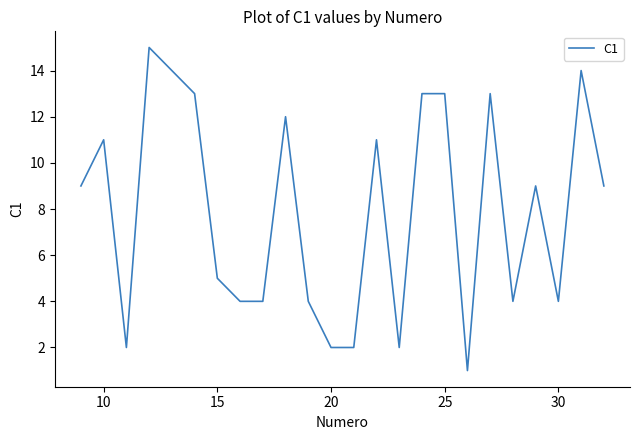

What is the sum of all values?

190